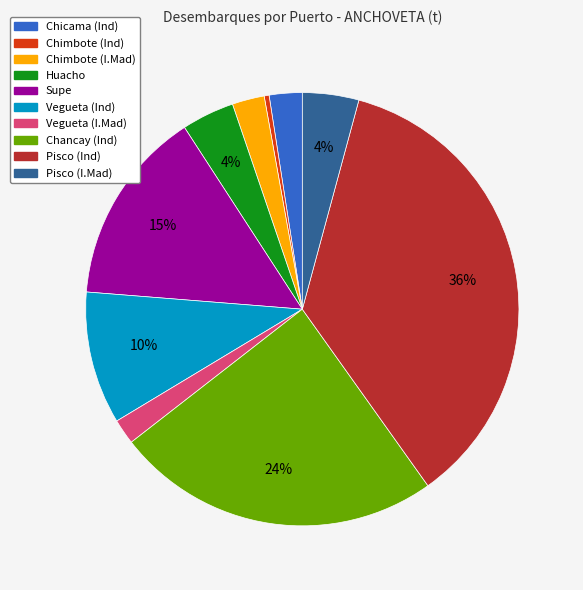

To the nearest percent, what is the combined percentage of Vegueta (Ind) and Chimbote (I.Mad)?

12%